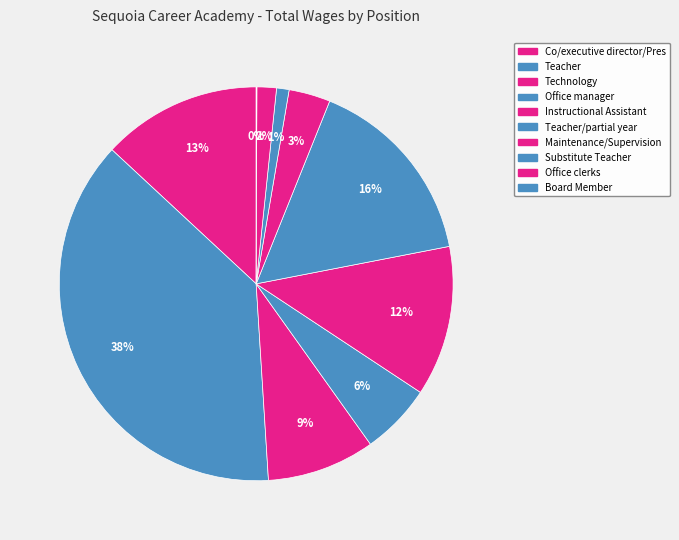

How many slices are in this pie chart?

10